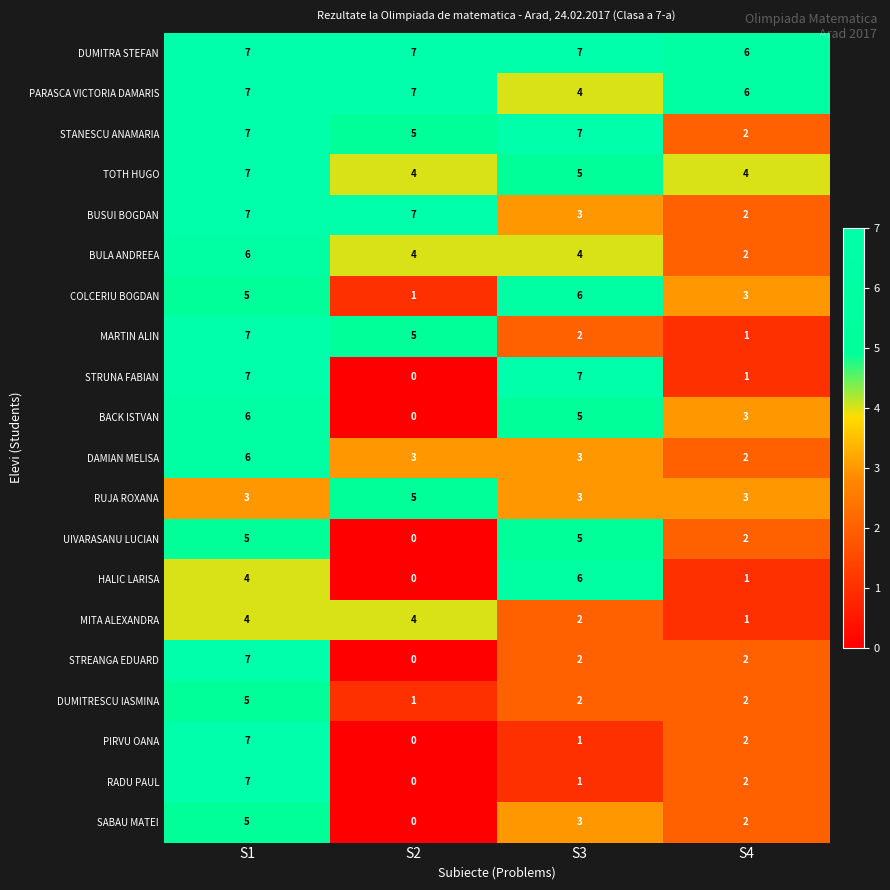

Where is HALIC LARISA nearest to the value 3?

S1